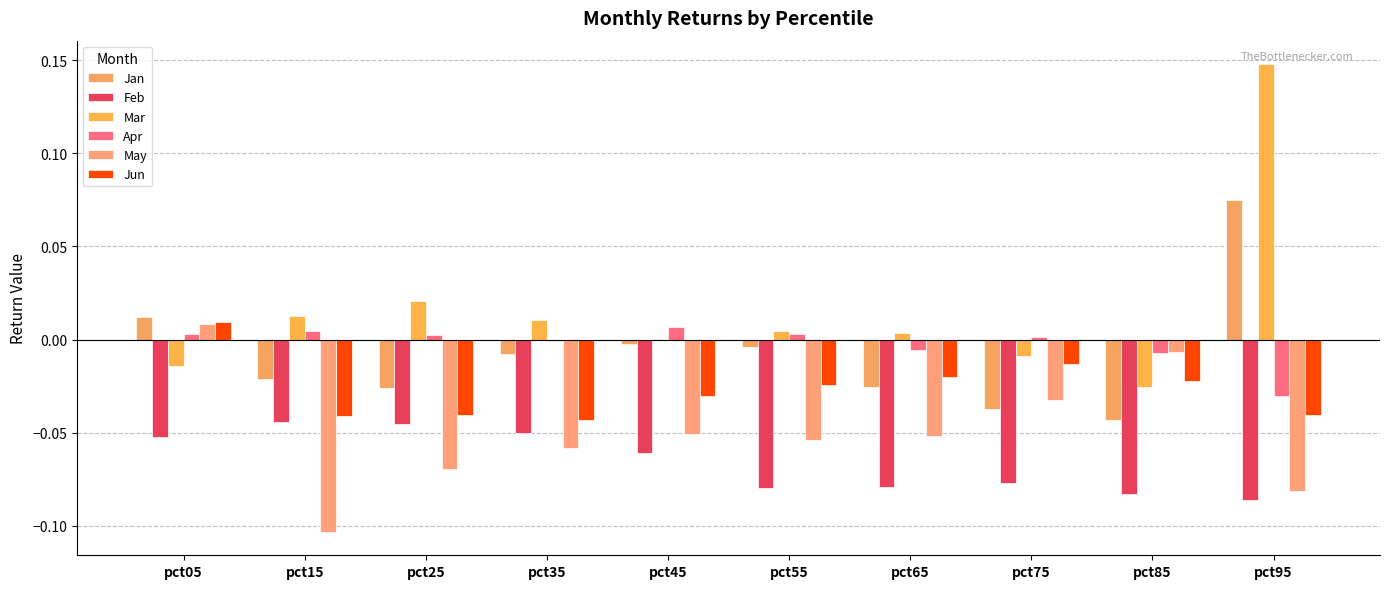

What are all the series names shown in the legend?

Jan, Feb, Mar, Apr, May, Jun